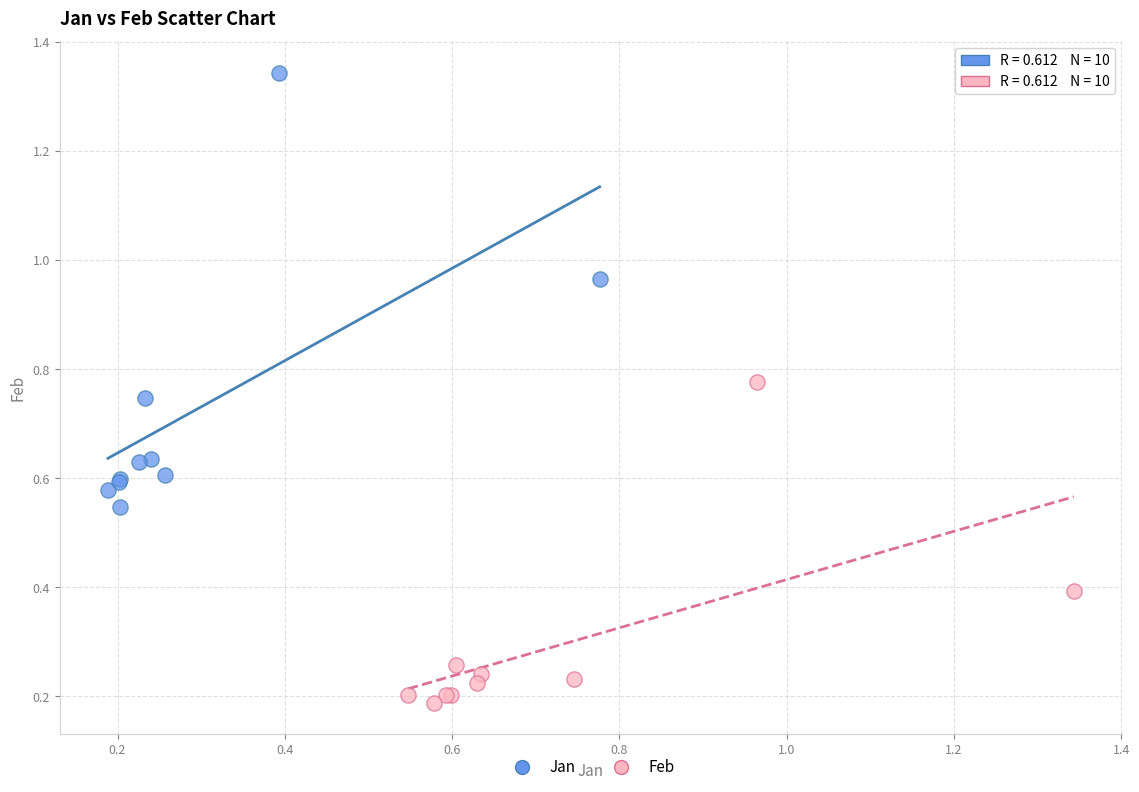

Which series contains the lowest Y value?

Feb